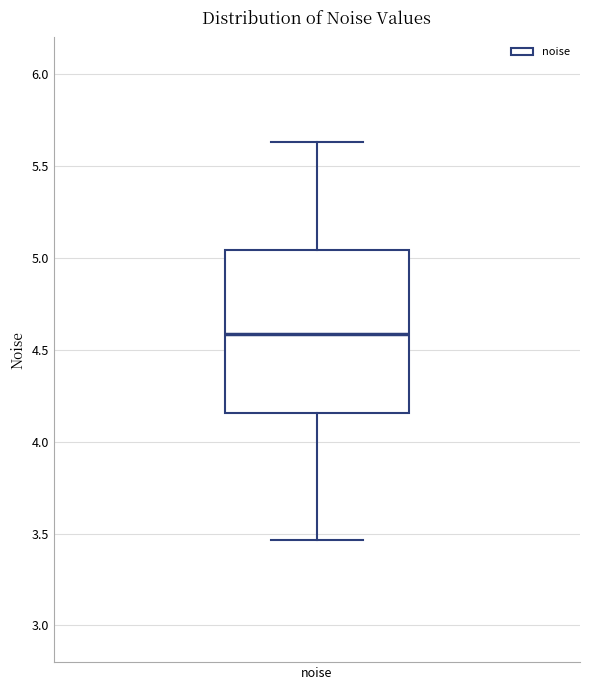

Where does the median line of the box for noise sit on the y-axis? The values are not printed on the chart, so give them approximately, as read against the axis.

4.60